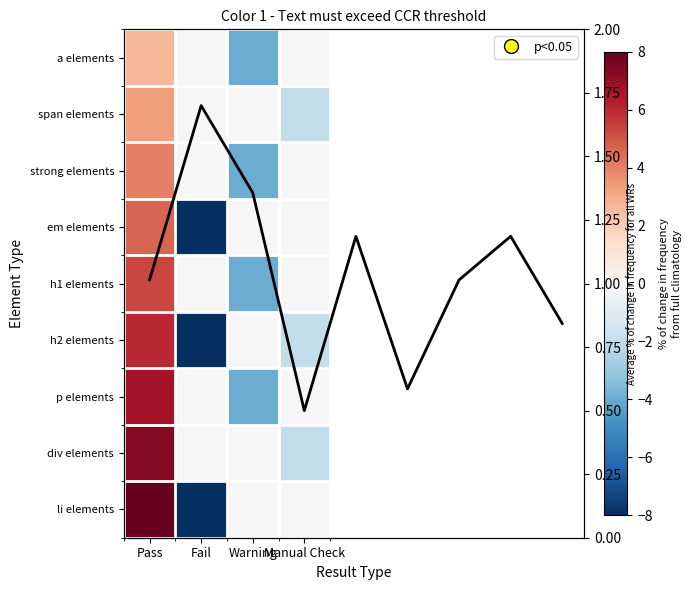

How many values in div elements are above zero?

1